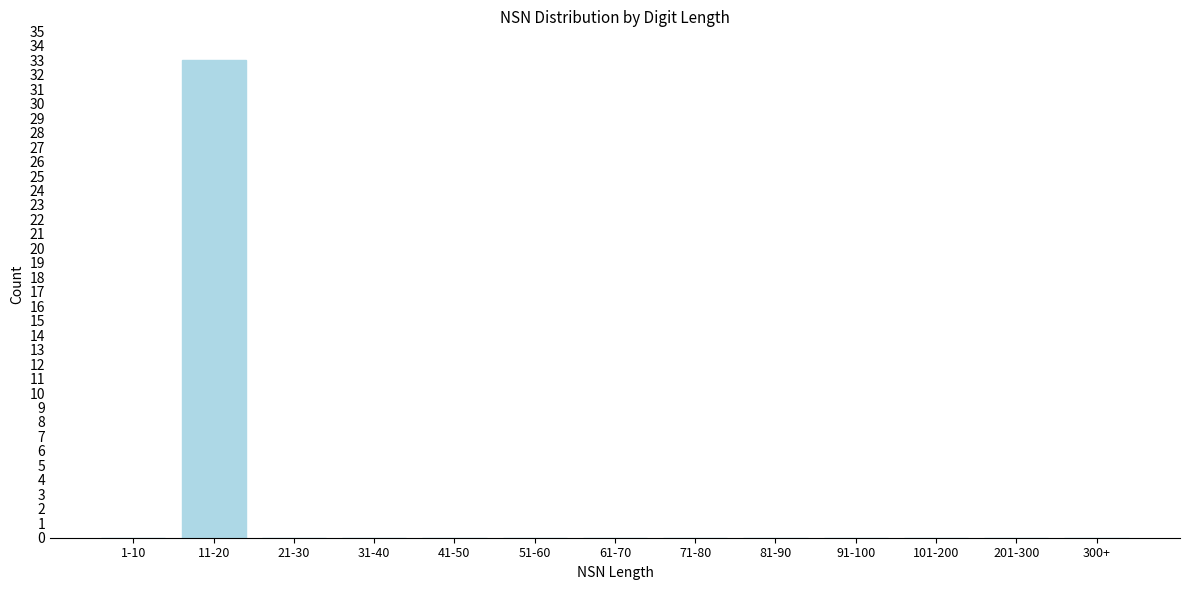

Reading right to left, what are all the values shown in this chart?

300+=0	201-300=0	101-200=0	91-100=0	81-90=0	71-80=0	61-70=0	51-60=0	41-50=0	31-40=0	21-30=0	11-20=33	1-10=0